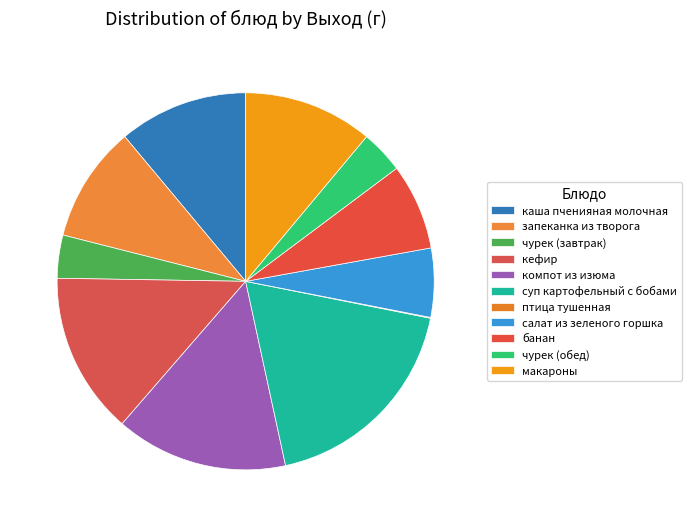

To the nearest percent, what is the difference between the largest and smallest slice percentages?

18%